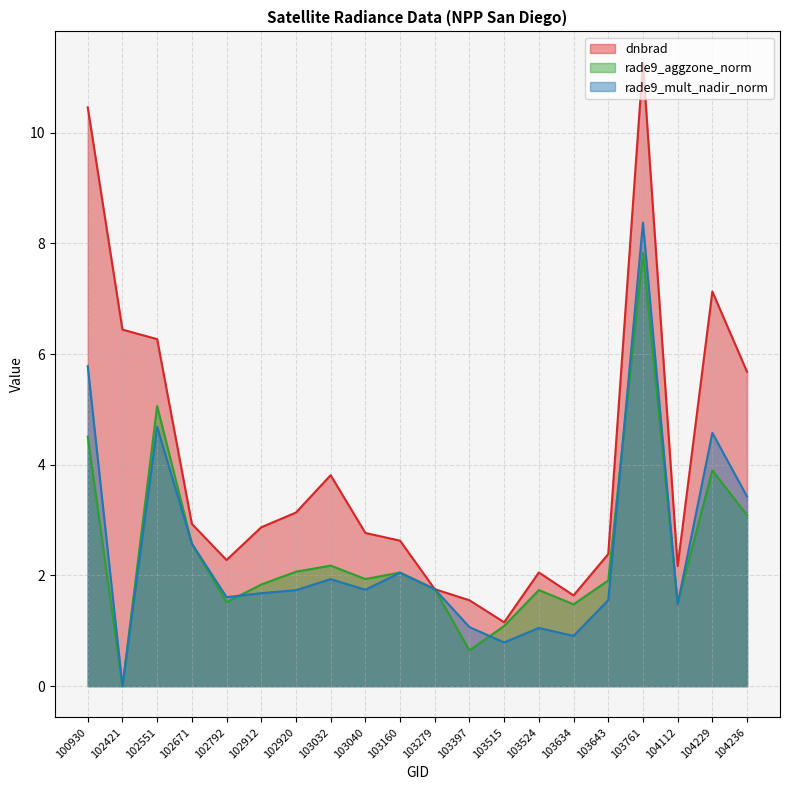

Where is dnbrad nearest to the value 6?

102551